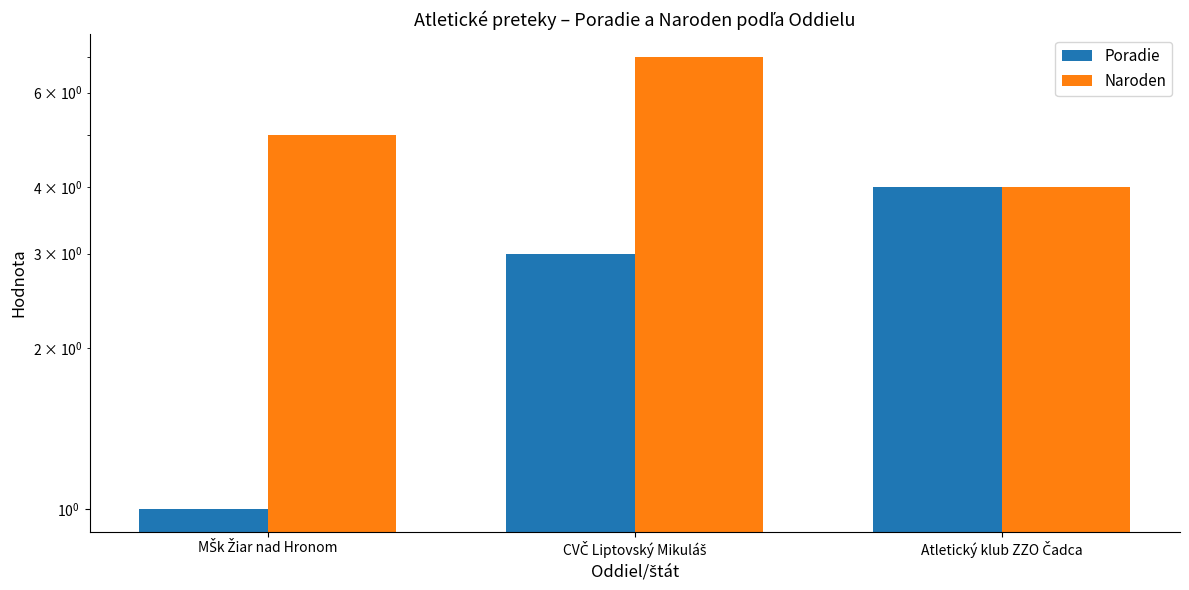

The value of Naroden at MŠk Žiar nad Hronom is 5. True or false?

True